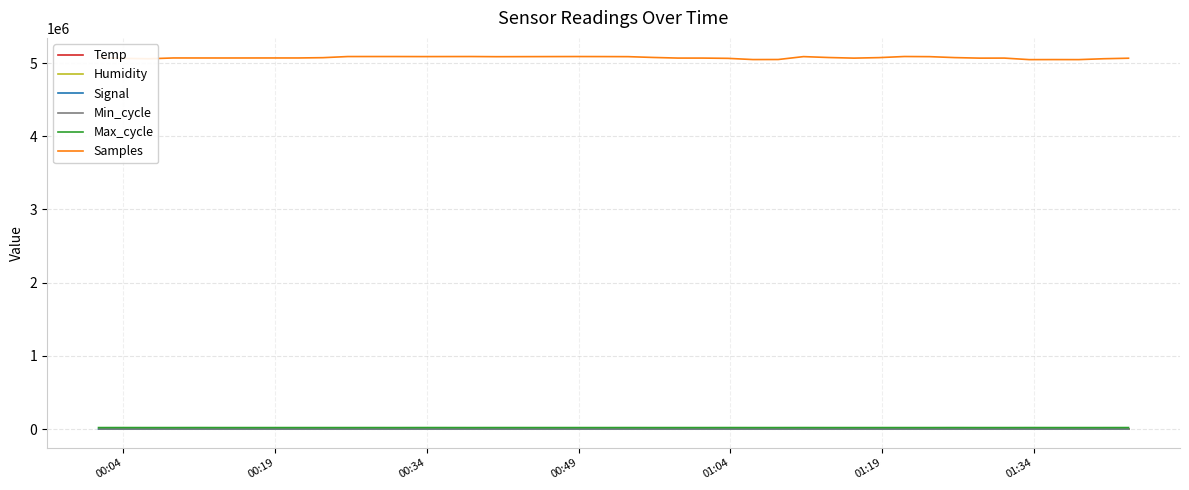

Which series has the largest range (max minus min)?

Samples